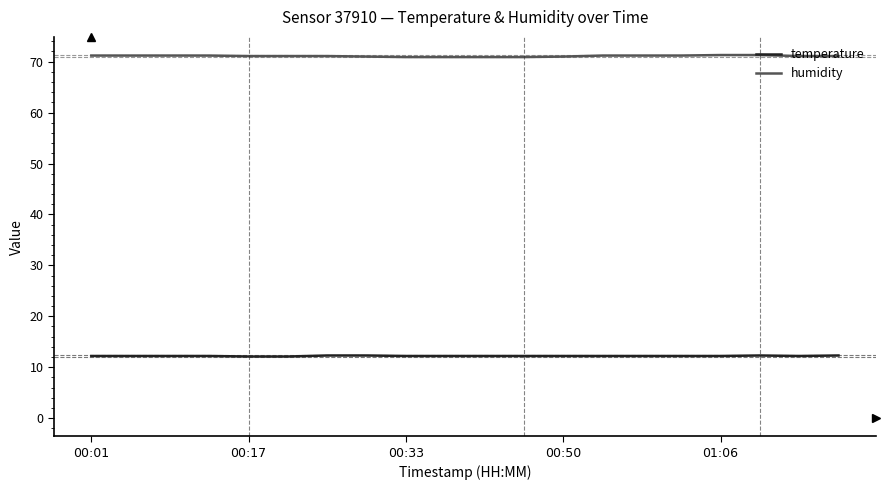

List the series in order of their peak value, lowest first.

temperature, humidity